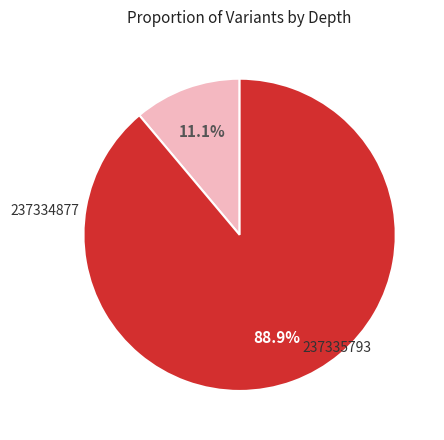

Is there any slice that represents more than half of the pie?

Yes